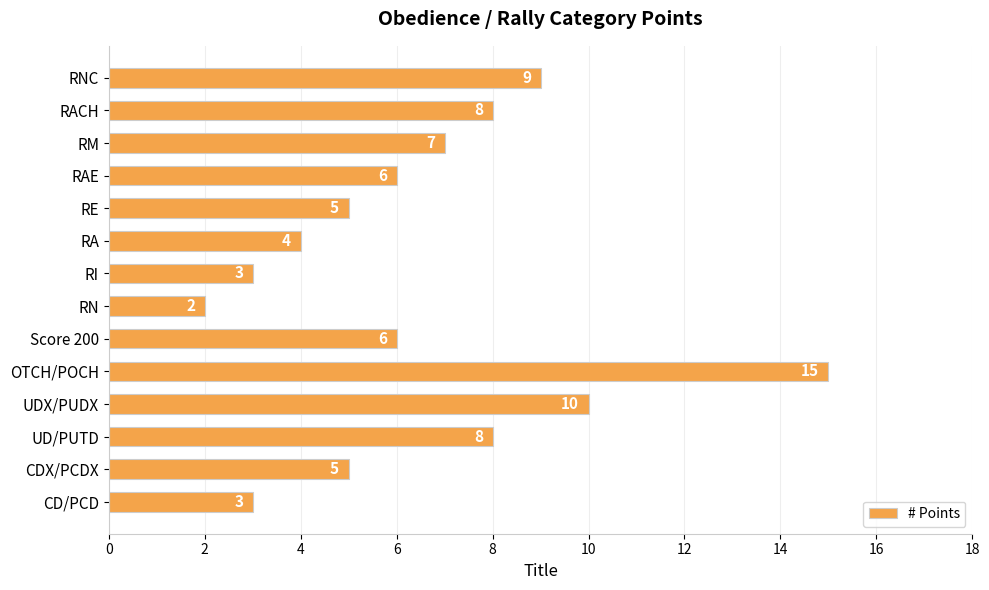

How many values are below 6?

6